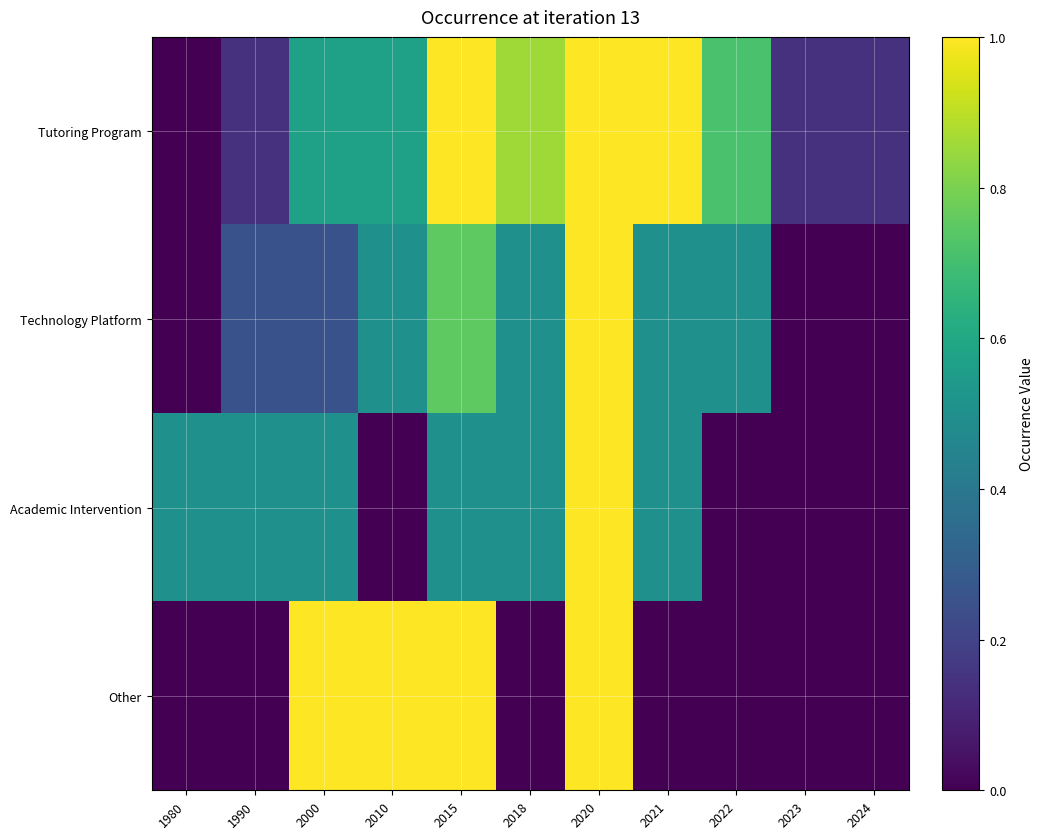

Which series has the widest spread of values?

Tutoring Program